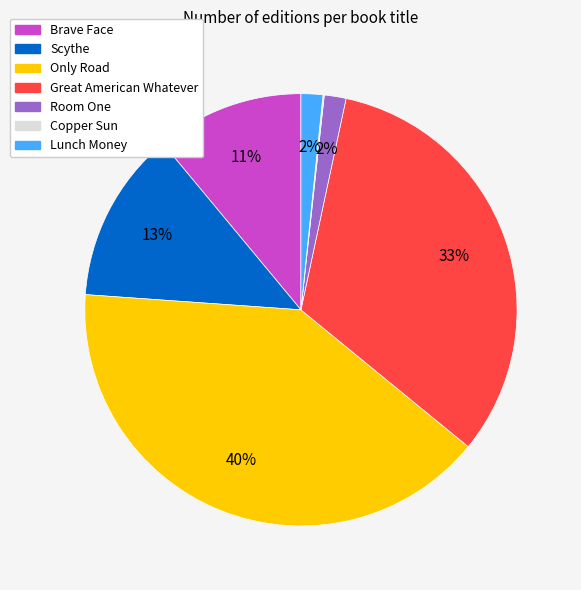

To the nearest percent, what is the difference between the Lunch Money and Great American Whatever slice percentages?

31%